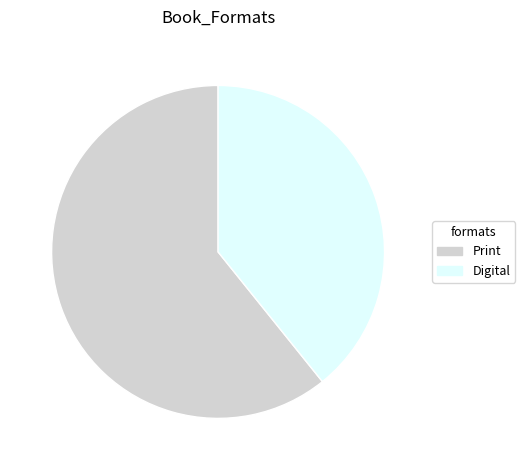

Does any single category account for the majority?

Yes